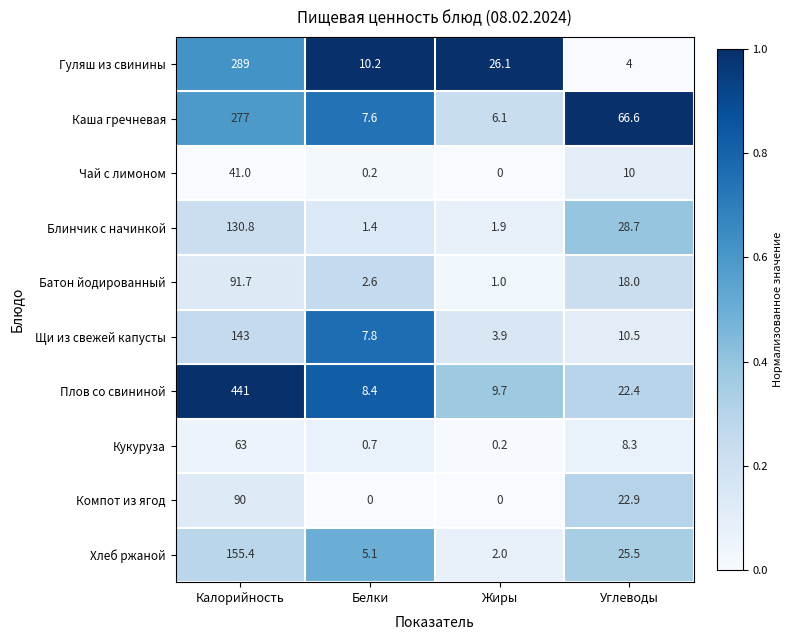

Which series has the largest total across all categories?

Плов со свининой